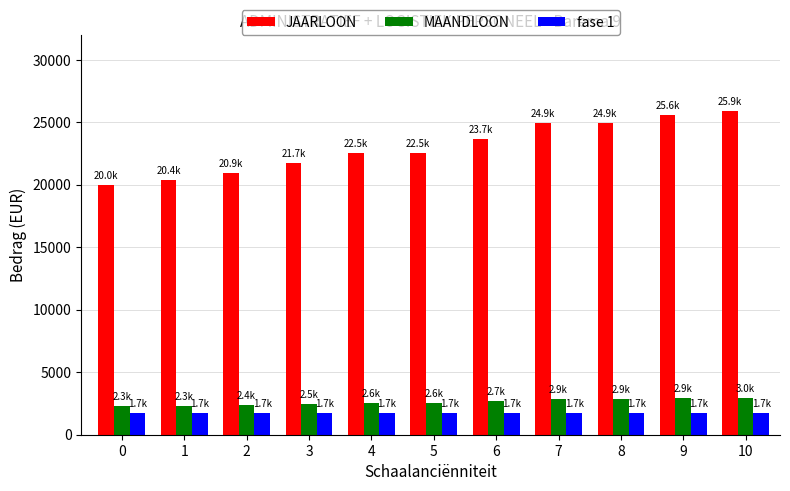

Which series has the largest total across all categories?

JAARLOON